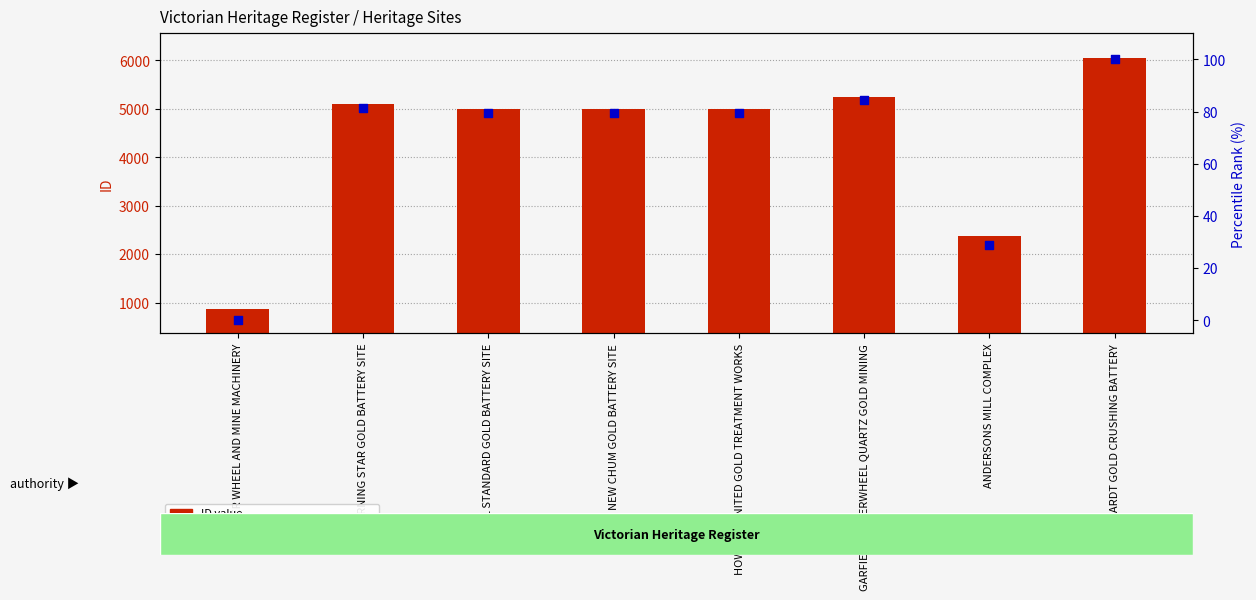

Which series has the largest Y range (max minus min)?

ID value